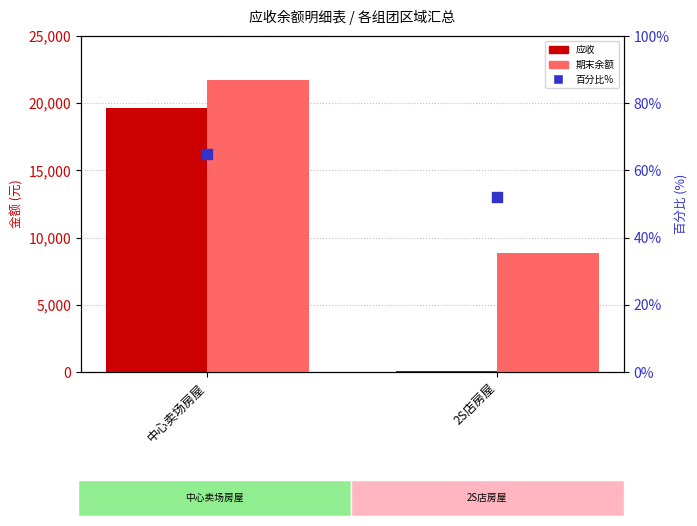

What is the total value across all series at 中心卖场房屋?

41464.8